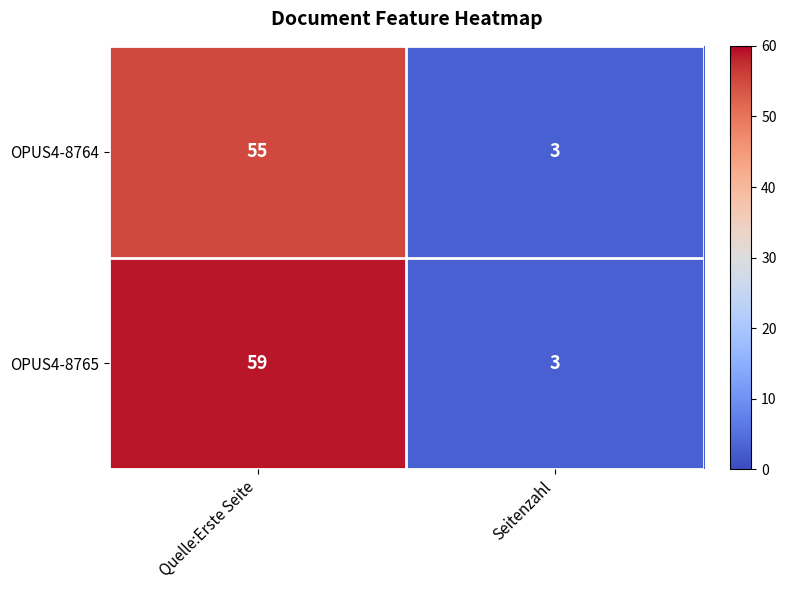

Which series changed the most between Quelle:Erste Seite and Seitenzahl?

OPUS4-8765